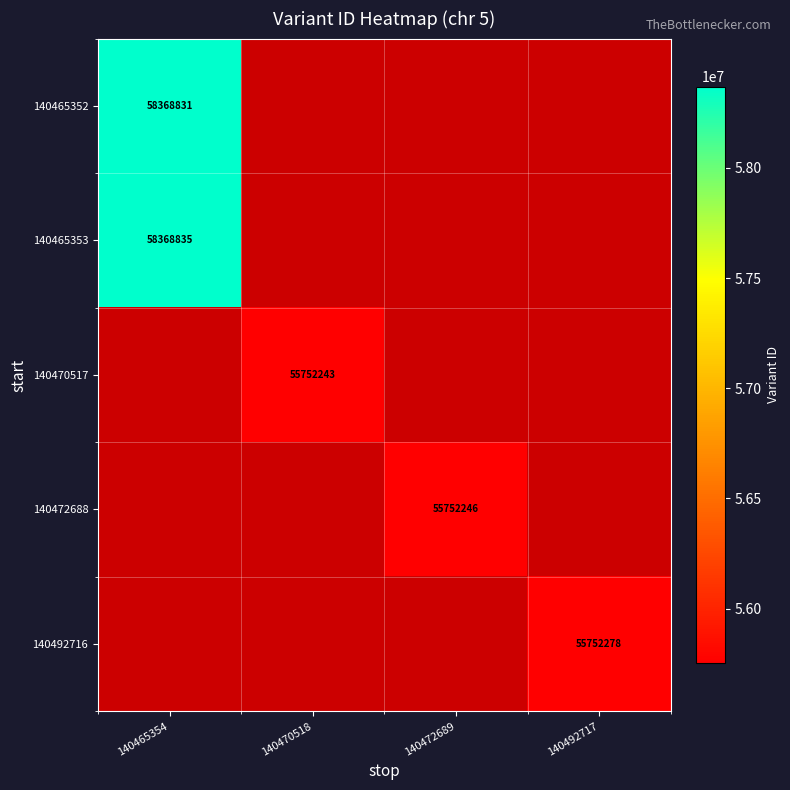

The 140465352 series shows 20432925 at 140465354. True or false?

False